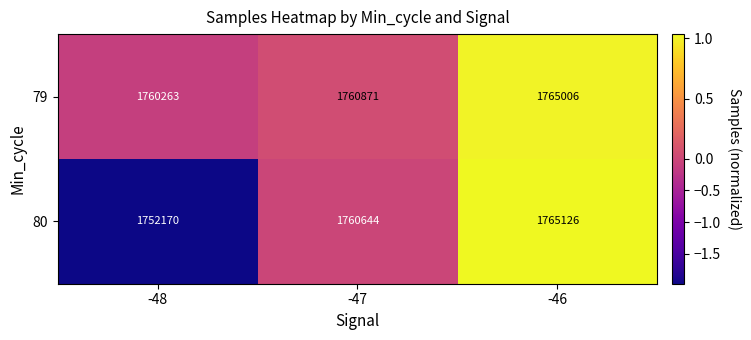

List the series in order of their peak value, highest first.

80, 79